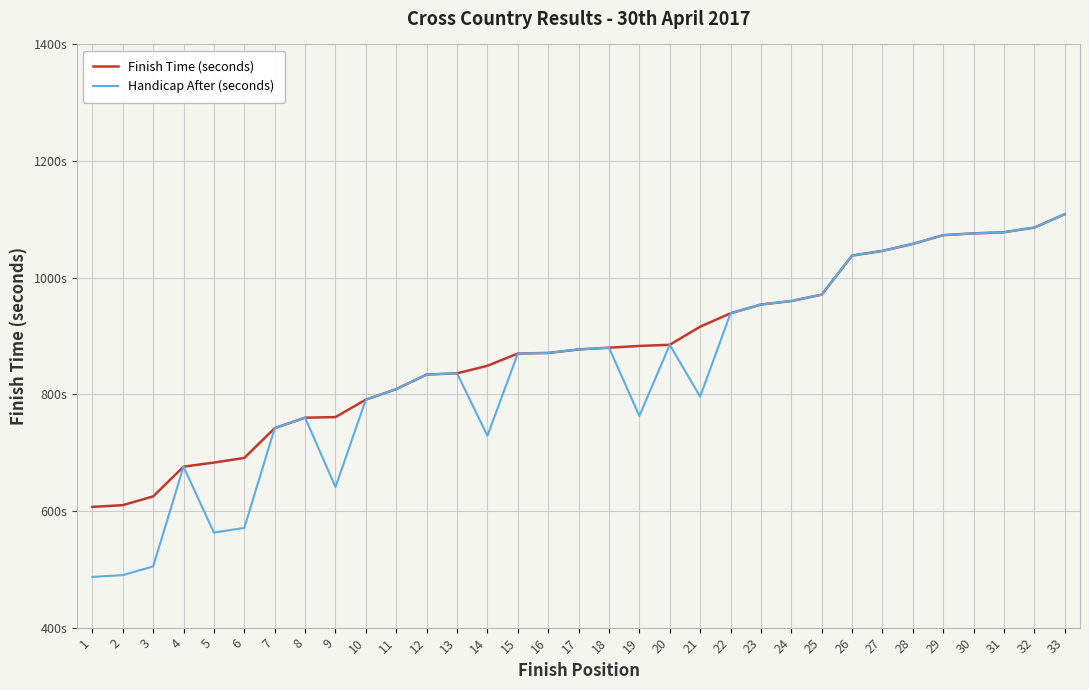

Rank the series by their maximum value, from lowest to highest.

Handicap After (seconds), Finish Time (seconds)